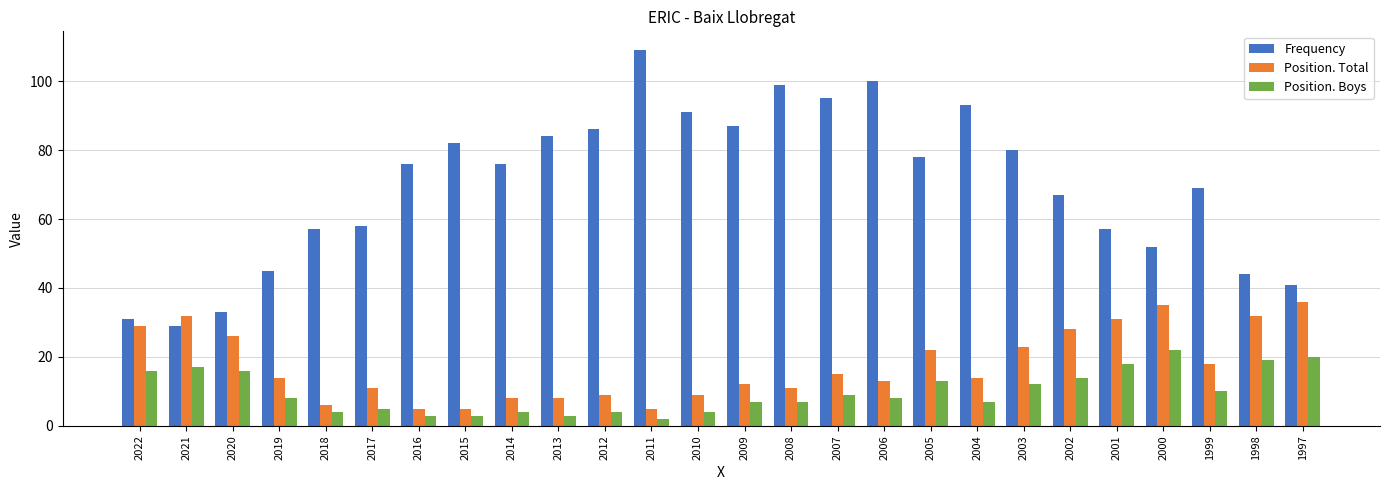

How many groups of bars are there?

26